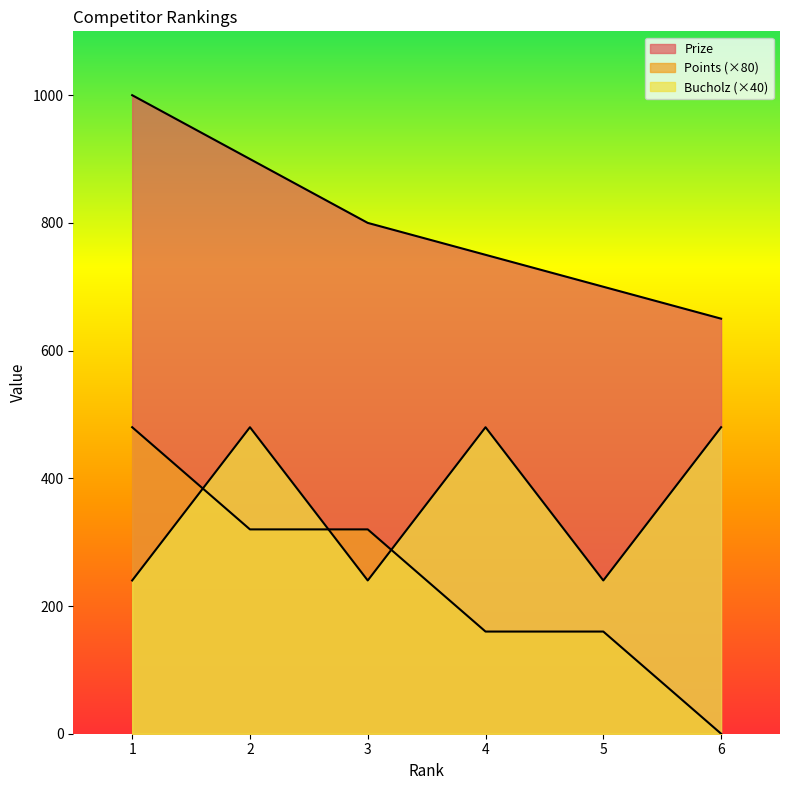

How many data points in Points are above 320?

1